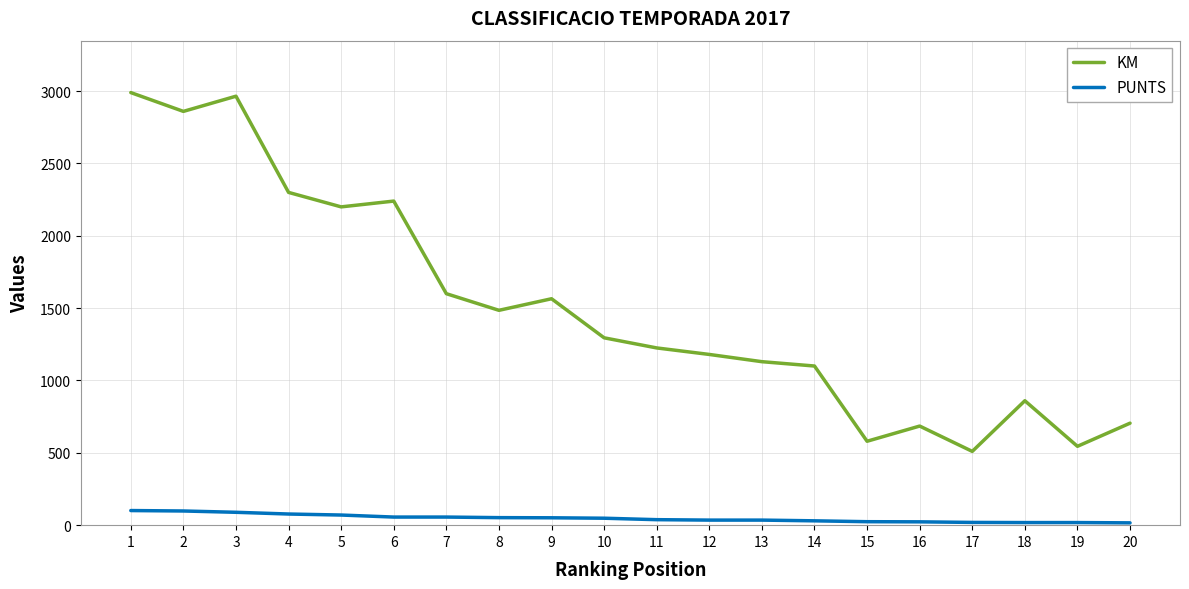

List the series in order of their peak value, lowest first.

PUNTS, KM